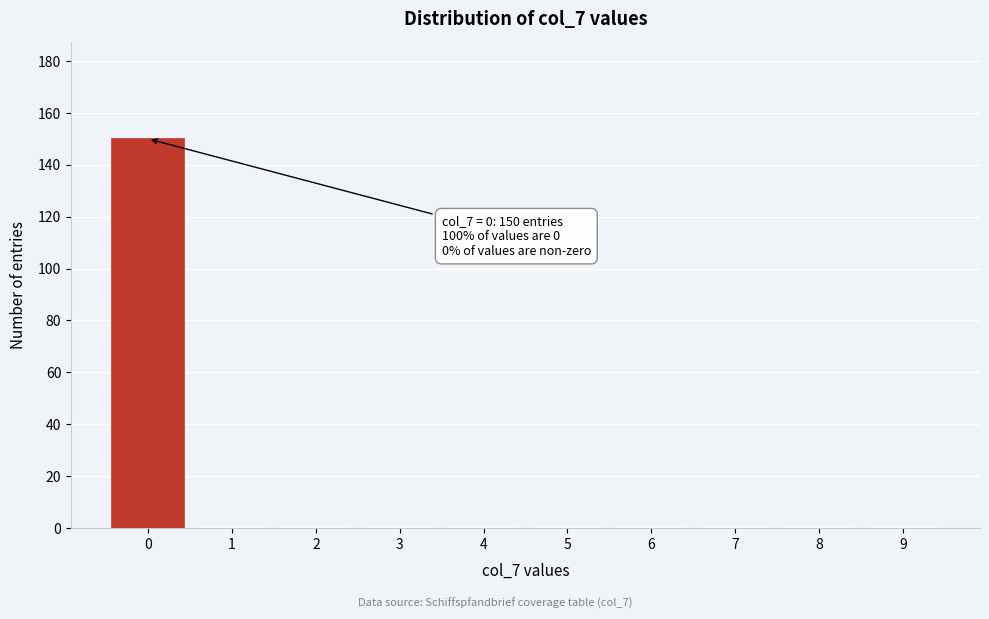

Reading right to left, list all the values displayed in this chart.

9=0	8=0	7=0	6=0	5=0	4=0	3=0	2=0	1=0	0=150